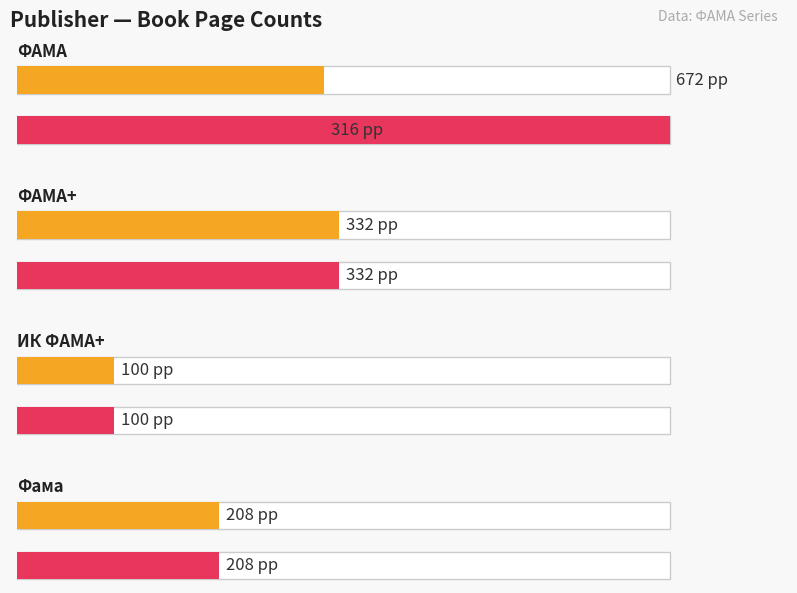

What is the difference between the maximum and minimum values in the Max page count series?

572